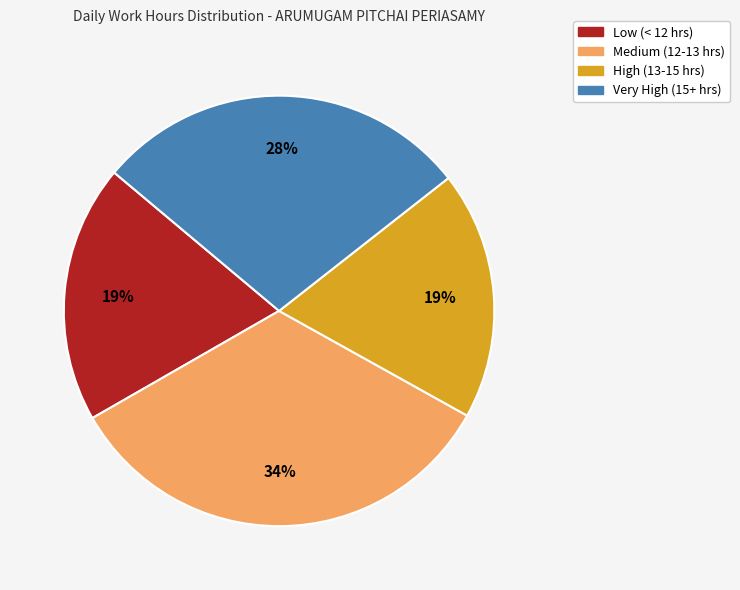

To the nearest percent, what is the difference between the largest and smallest slice percentages?

15%